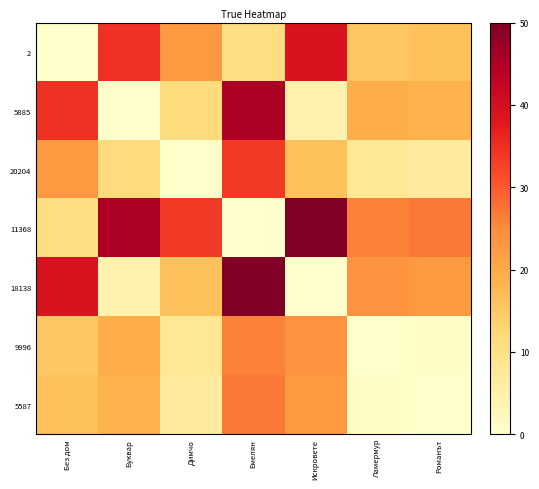

At how many categories does at least one series exceed 8?

7